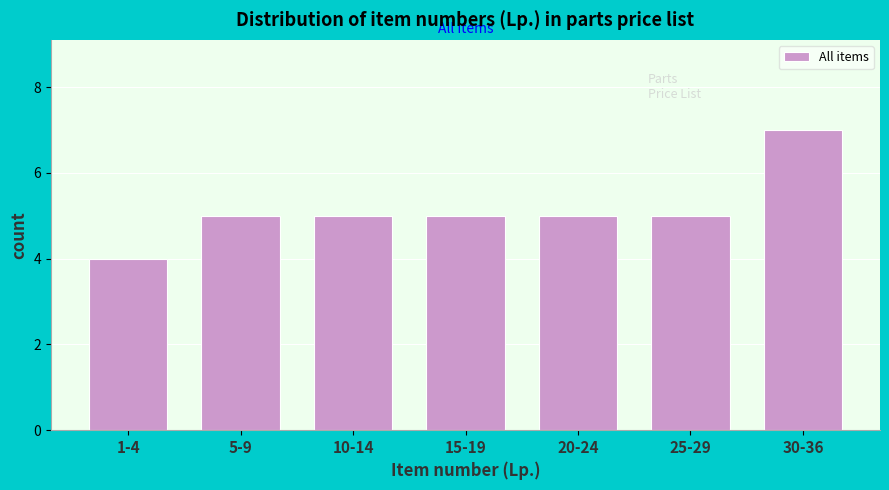

Reading left to right, list all the values displayed in this chart.

1-4=4	5-9=5	10-14=5	15-19=5	20-24=5	25-29=5	30-36=7